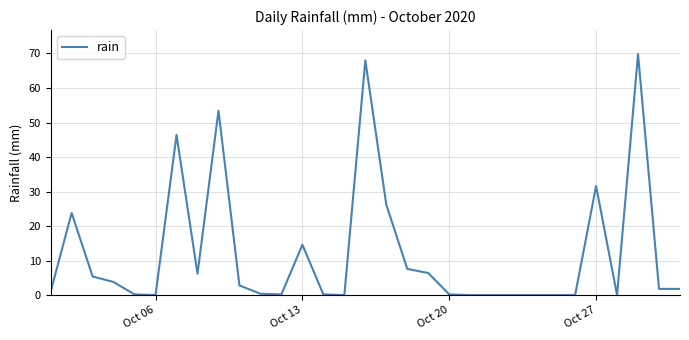

What is the maximum value shown in the chart?

69.8